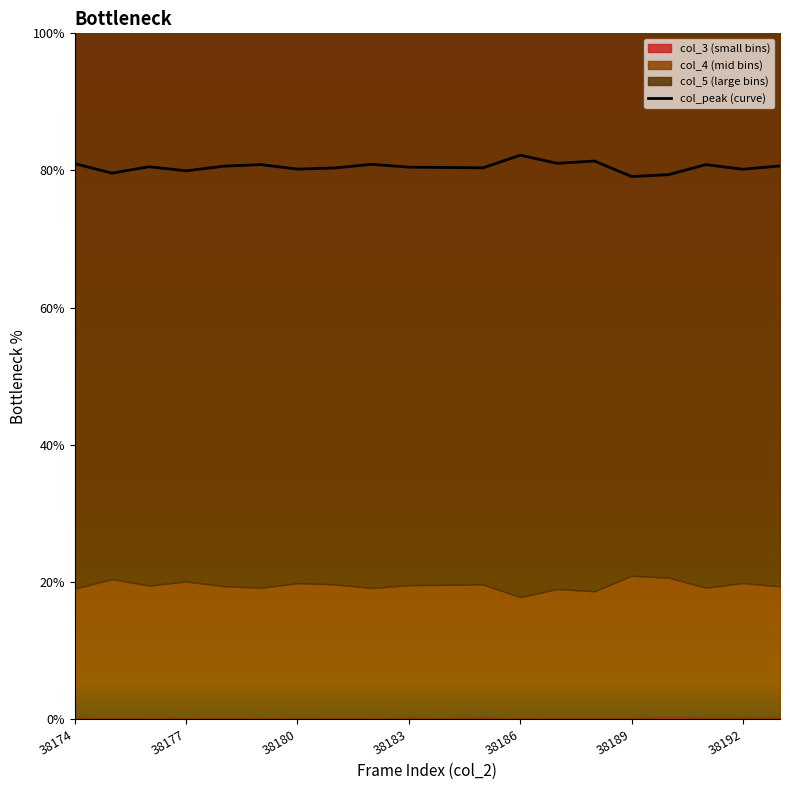

What is the minimum value for col_peak (curve)?

79.1